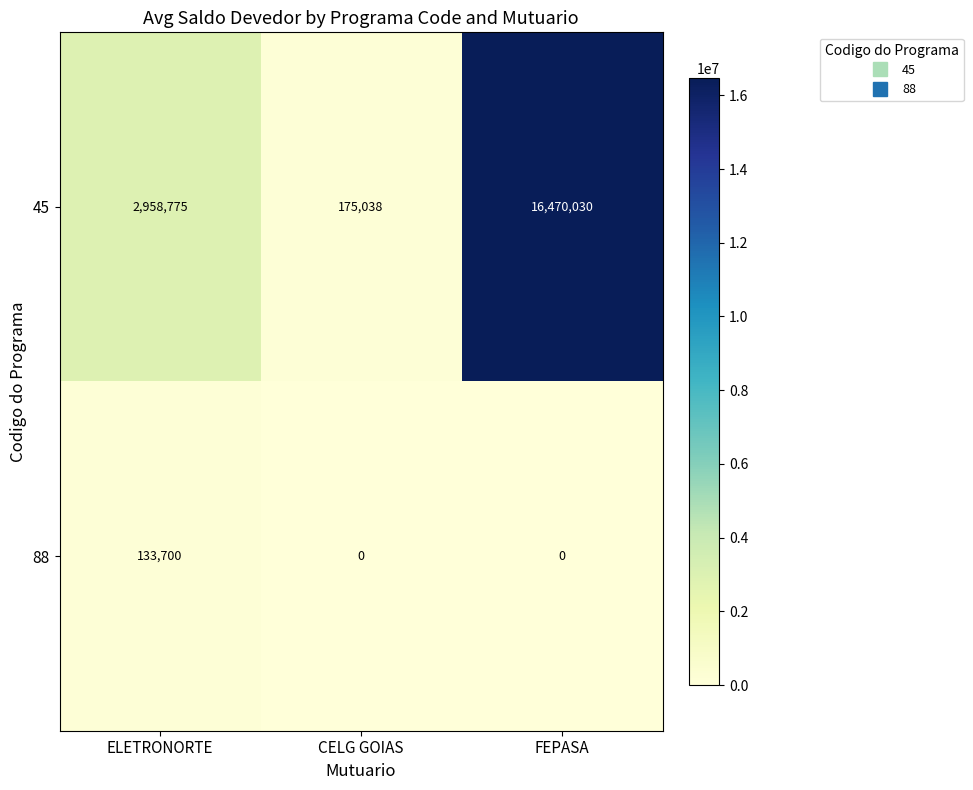

What is the sum of the 45 values at CELG GOIAS and ELETRONORTE?

3133813